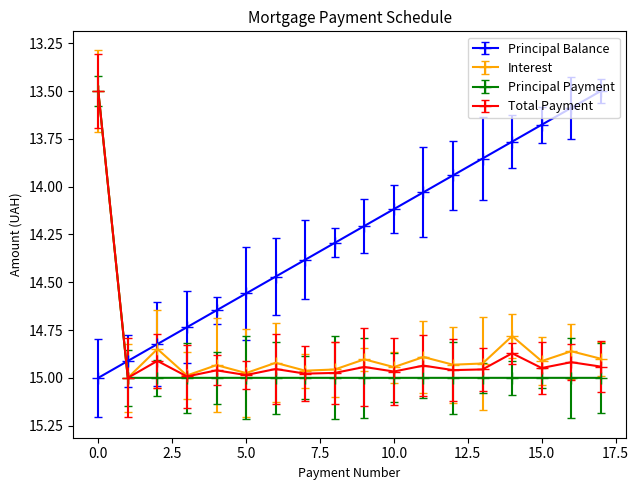

How many lines are shown in the chart?

4